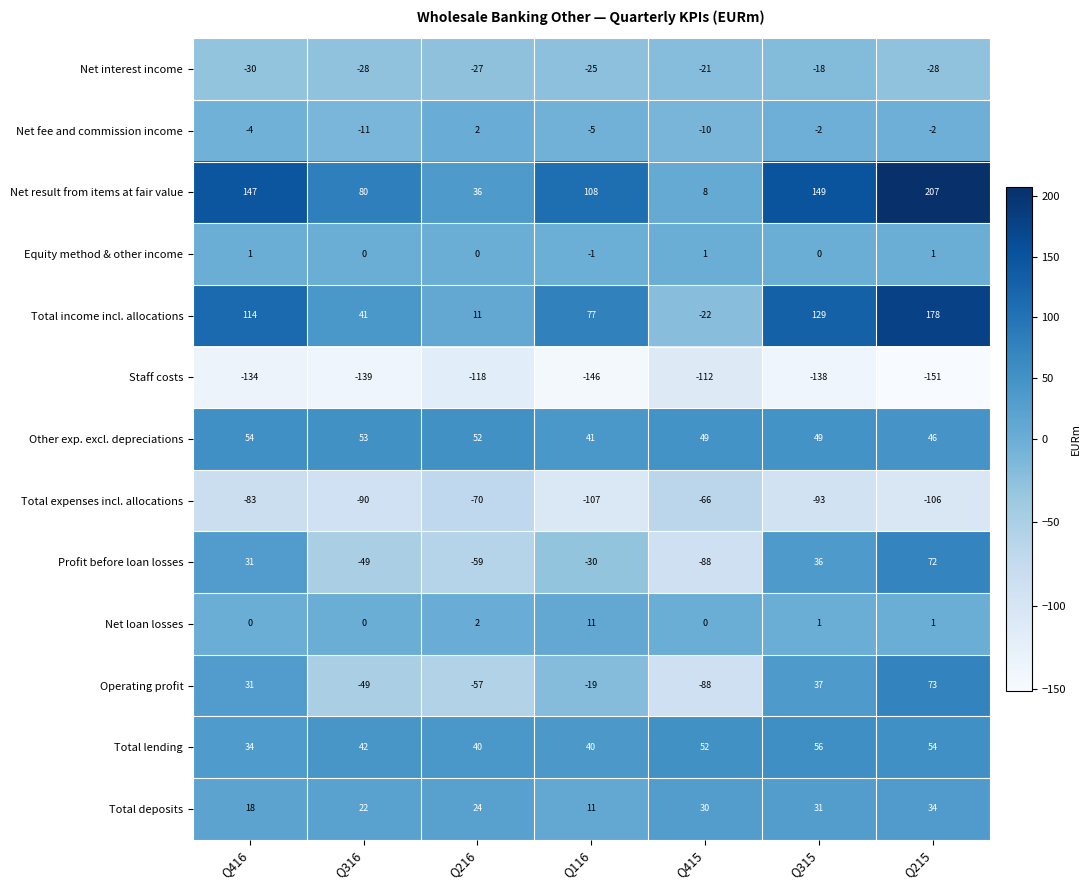

What is the difference between the maximum and second lowest values in the Total deposits series?

16